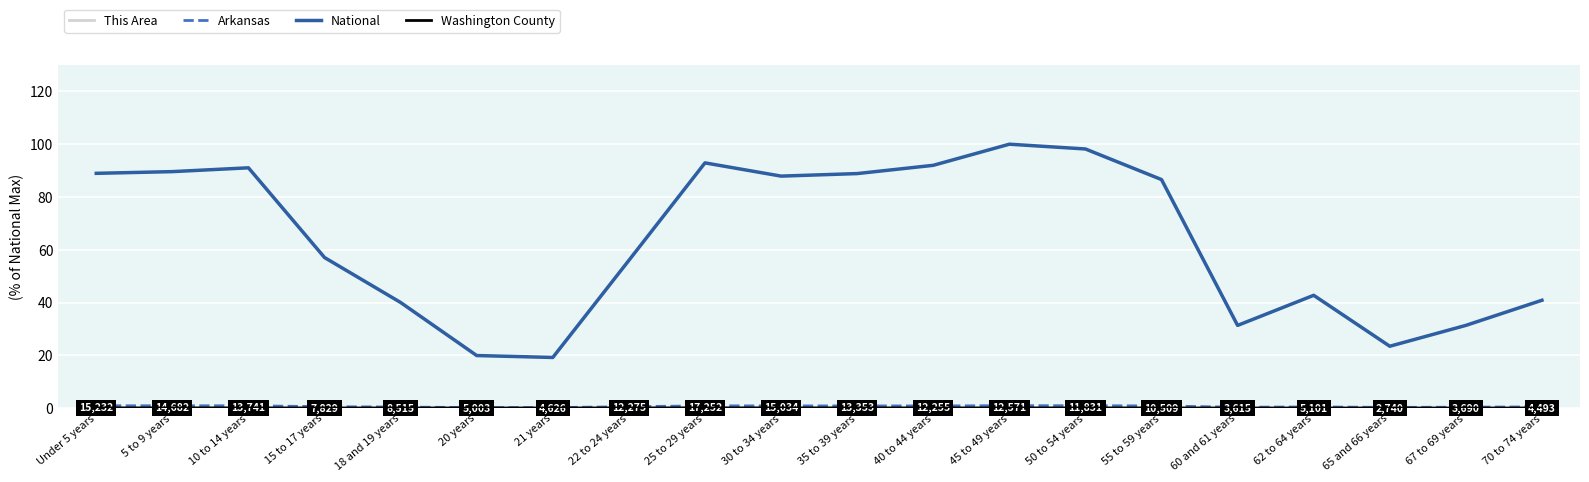

Which series has the largest total across all categories?

National